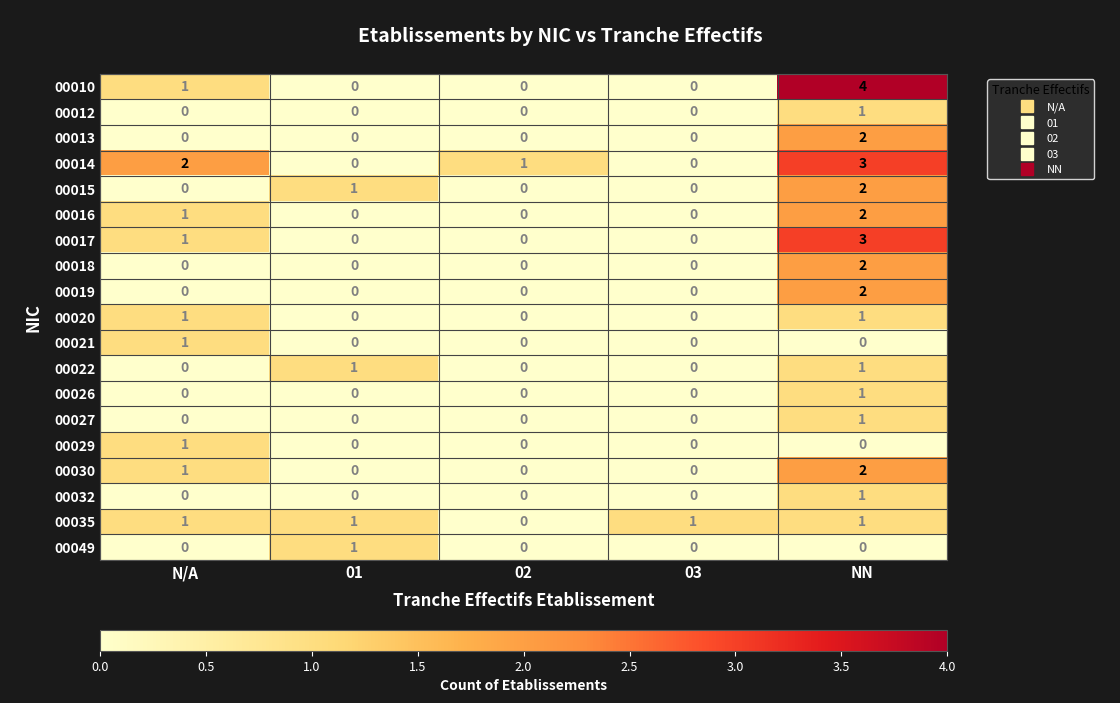

Where does the 00014 series first go above 1?

N/A